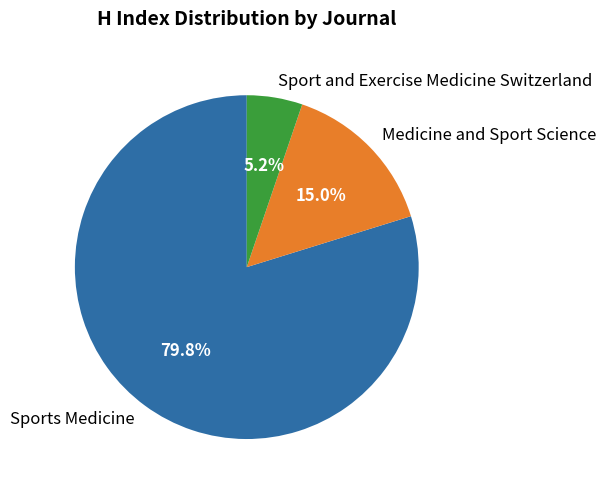

The Sport and Exercise Medicine Switzerland slice represents 5% of the pie. True or false?

True